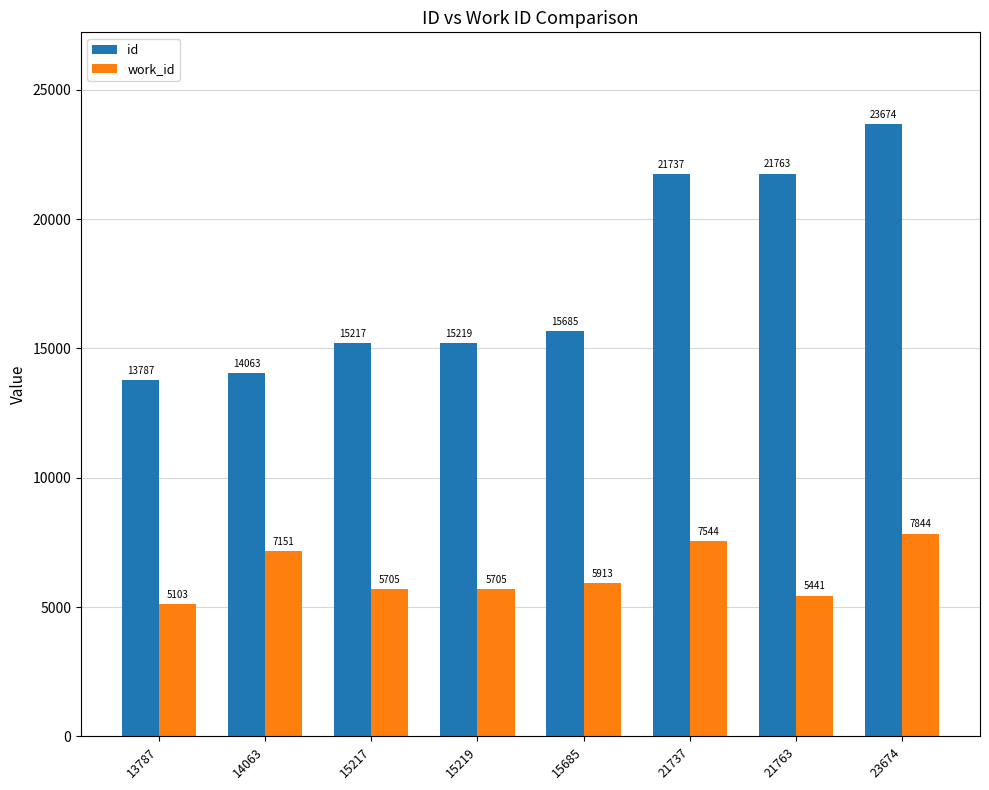

What is the sum of the work_id values at 15685 and 14063?

13064